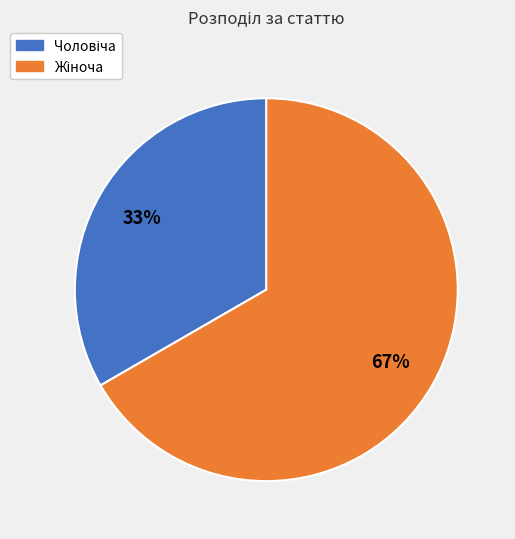

To the nearest percent, what is the average slice percentage?

50%